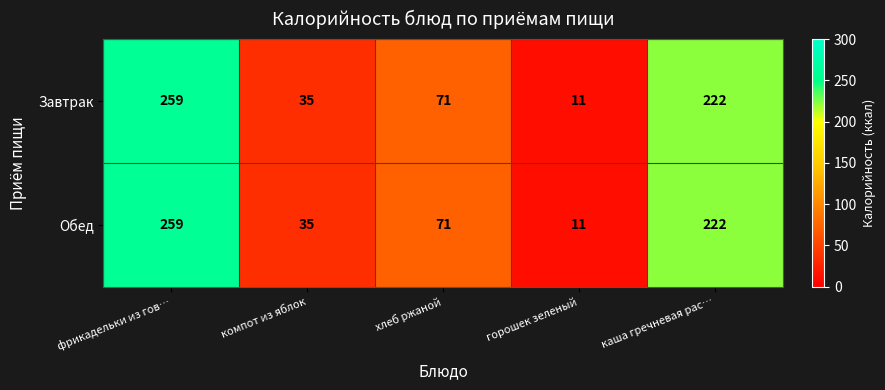

What is the greatest value displayed?

259